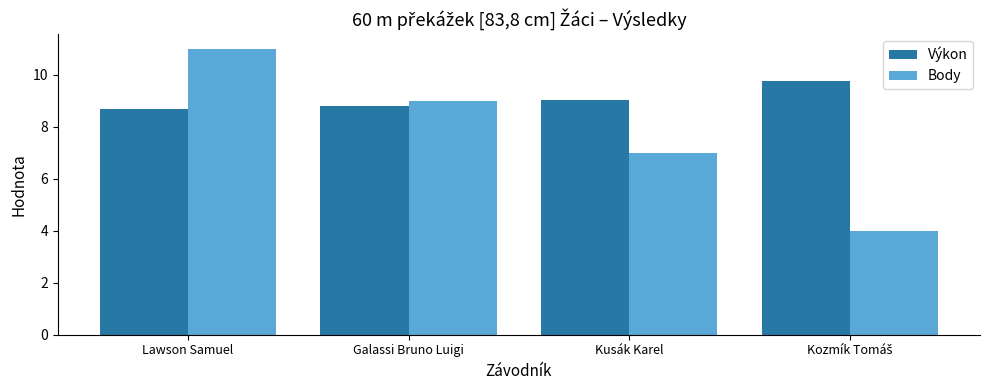

What is the maximum value shown in the chart?

11.0